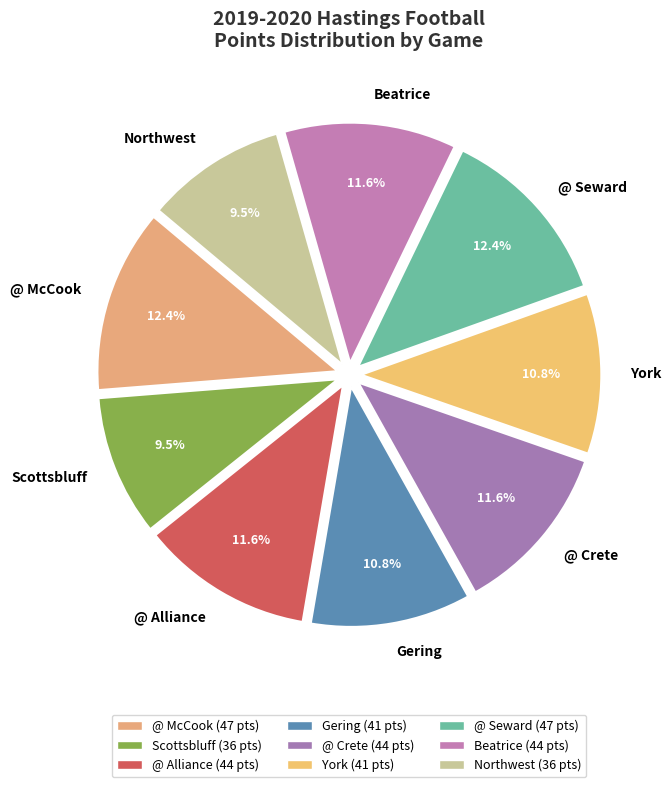

To the nearest percent, what is the combined percentage of @ McCook and York?

23%